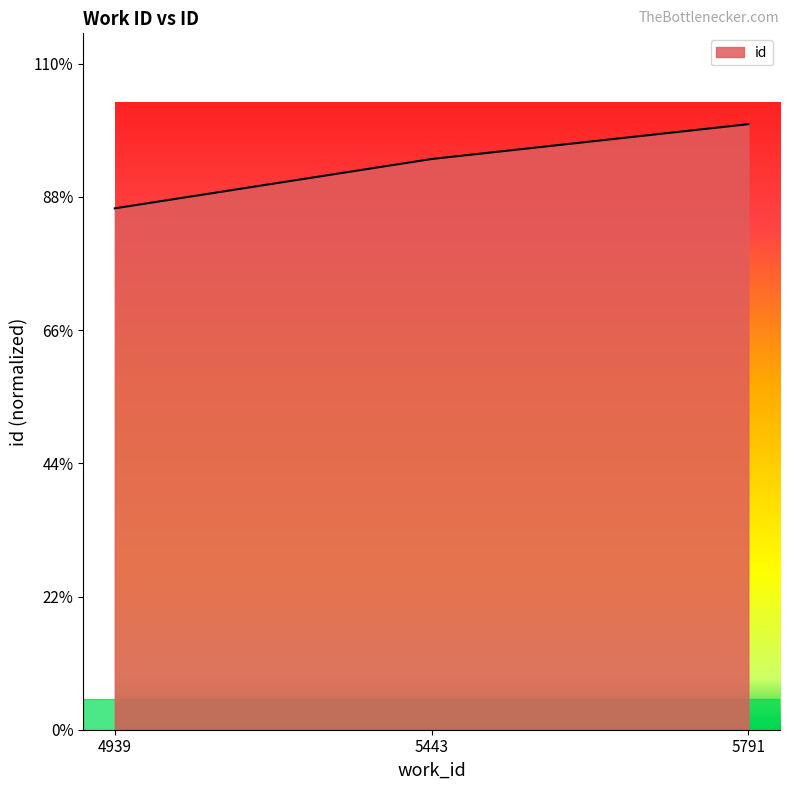

Is this an area chart (filled region under the line)?

Yes